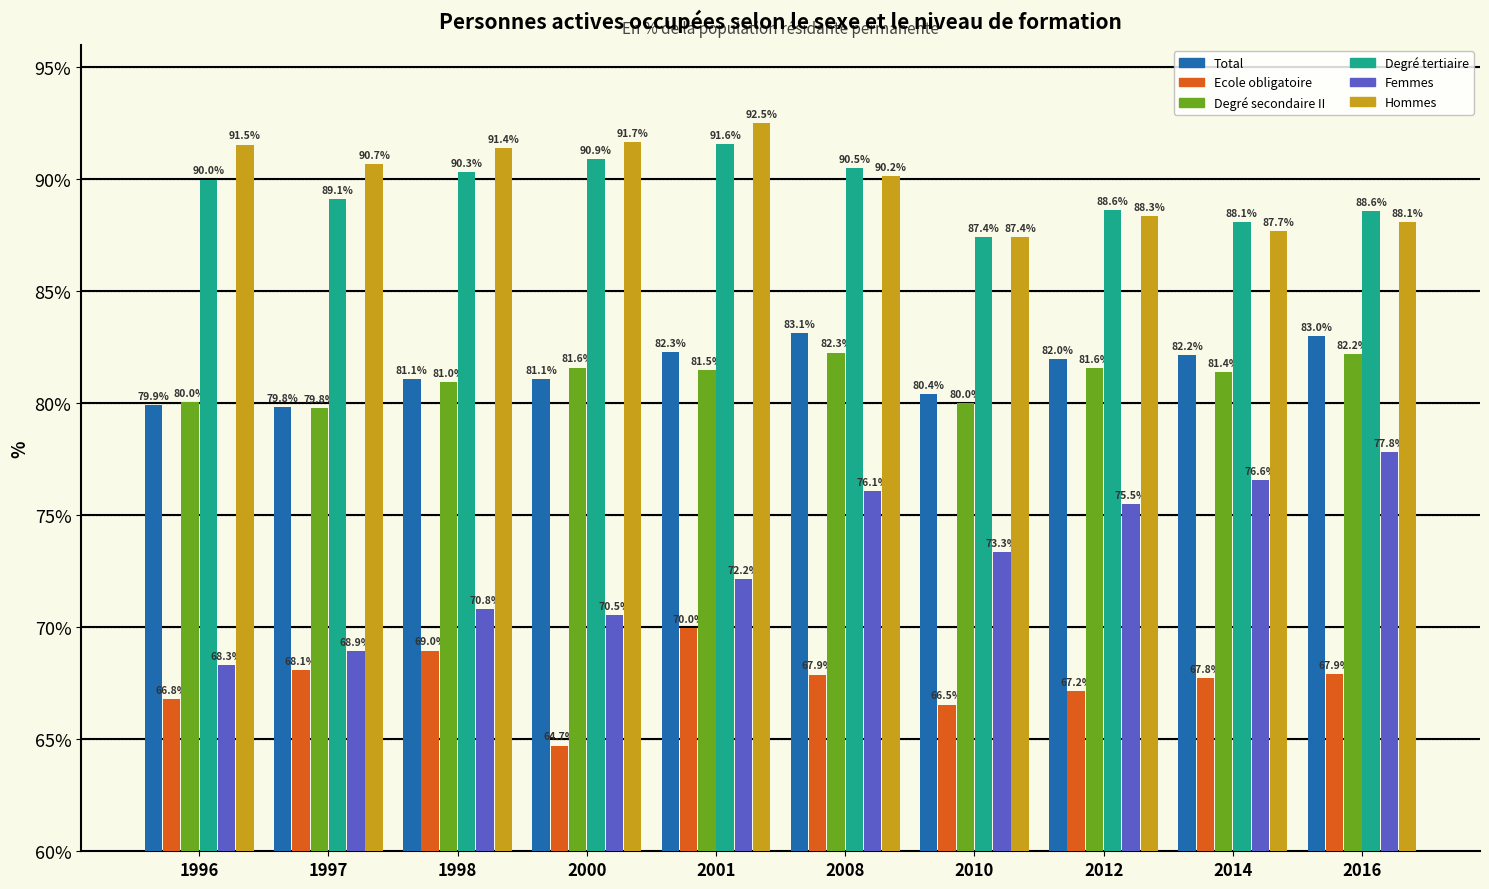

What is the value of the Ecole obligatoire bar at the 2nd from the left?

68.1